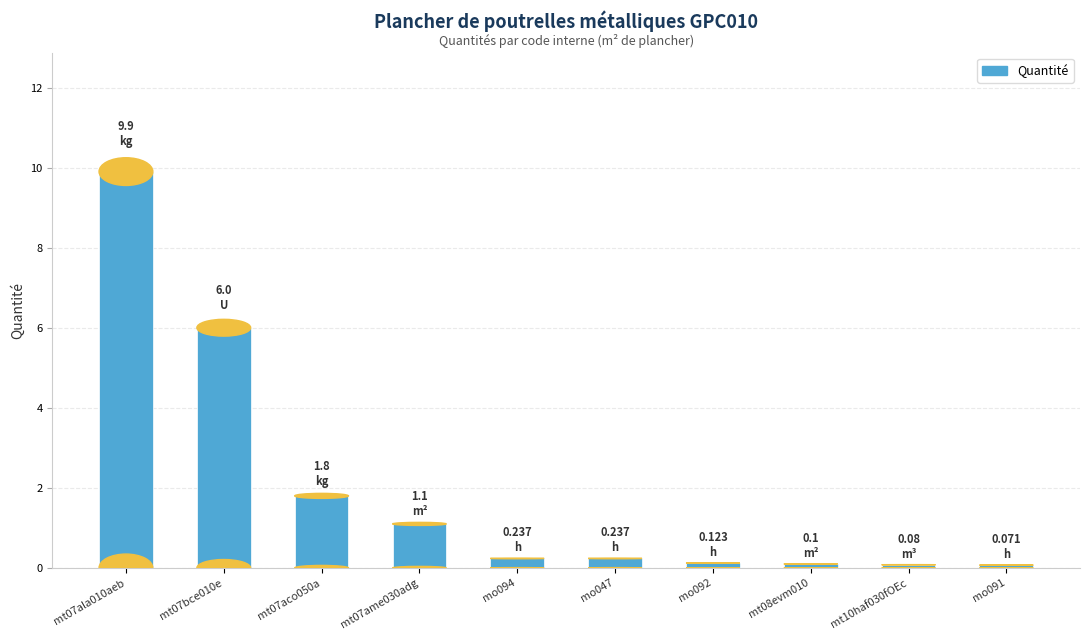

Which category has the highest value across all series?

mt07ala010aeb